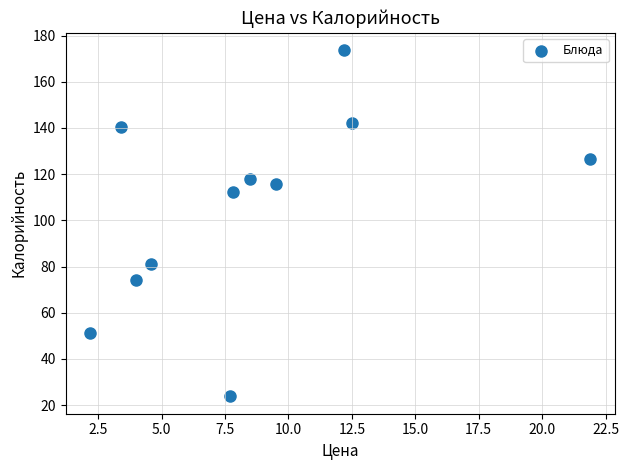

What is the range of X values (max minus min)?

19.7